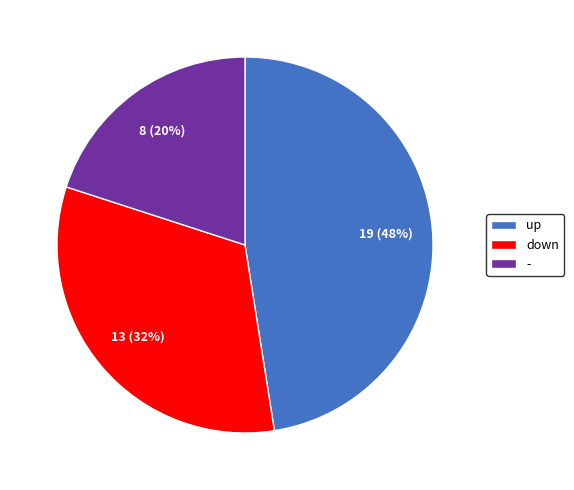

What is the ratio of the value at up to the value at down?

1.5